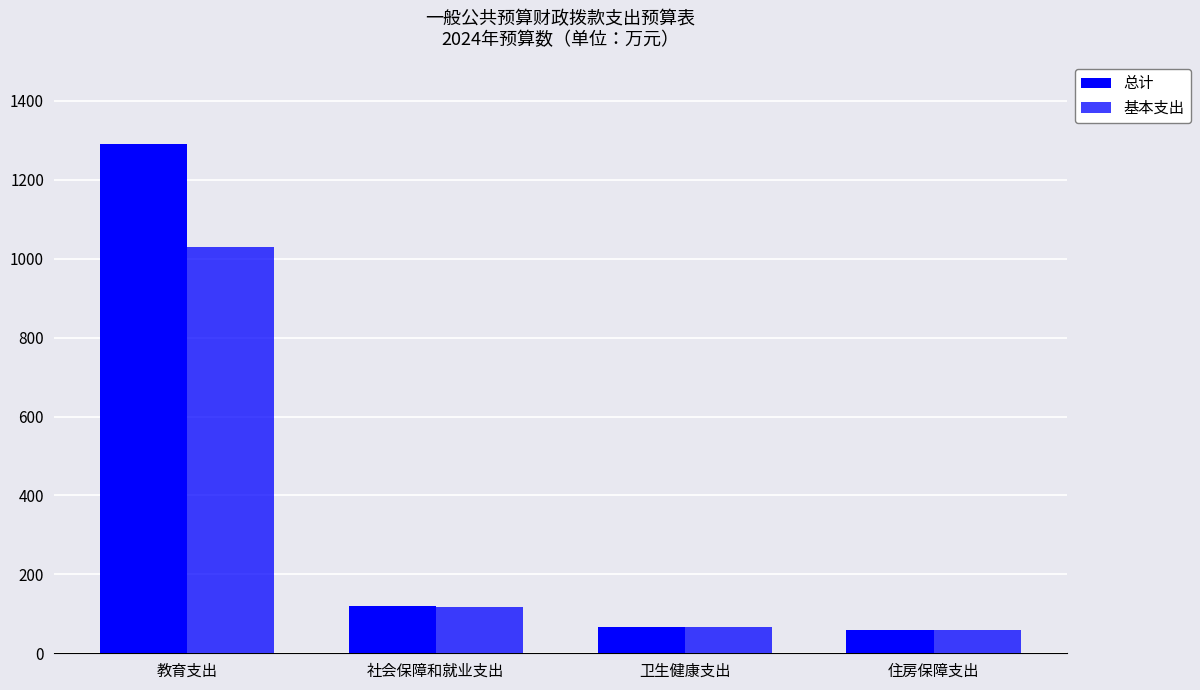

Which category has the lowest value in the 总计 series?

住房保障支出